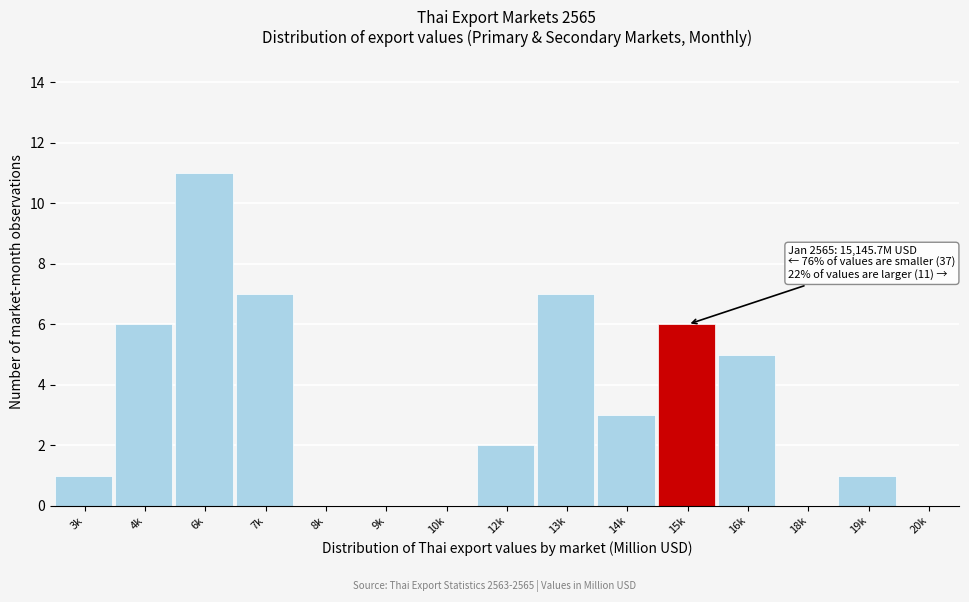

Reading left to right, transcribe all the data shown in this chart.

3k=1	4k=6	6k=11	7k=7	8k=0	9k=0	10k=0	12k=2	13k=7	14k=3	15k=6	16k=5	18k=0	19k=1	20k=0